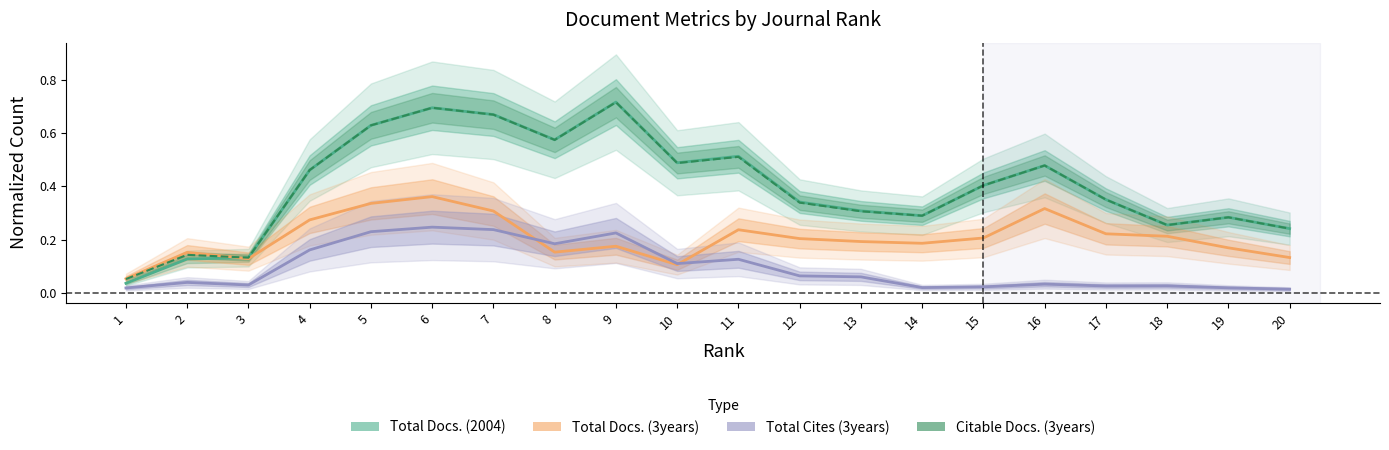

Which series changed the most between 14 and 15?

Total Docs. (2004)